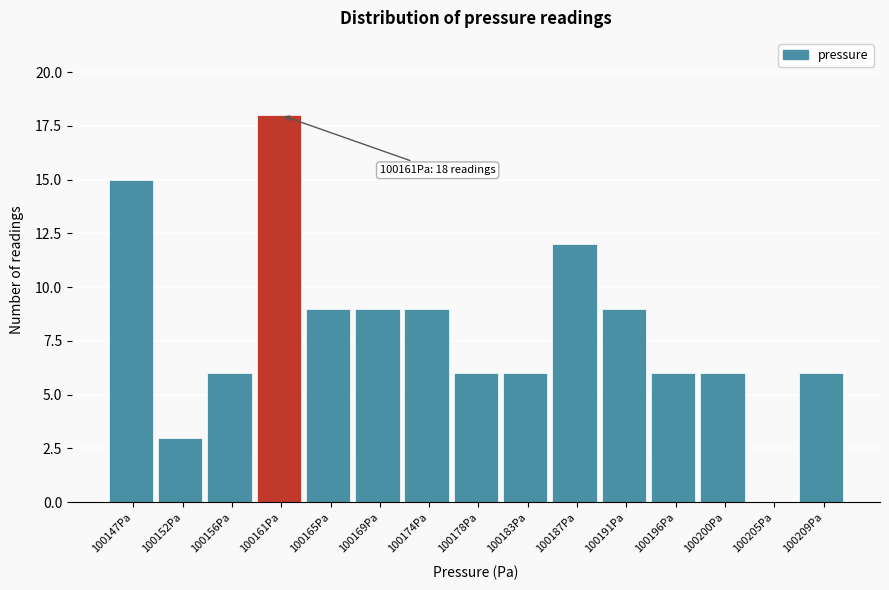

Reading left to right, transcribe all the data shown in this chart.

100147Pa=15	100152Pa=3	100156Pa=6	100161Pa=18	100165Pa=9	100169Pa=9	100174Pa=9	100178Pa=6	100183Pa=6	100187Pa=12	100191Pa=9	100196Pa=6	100200Pa=6	100205Pa=0	100209Pa=6